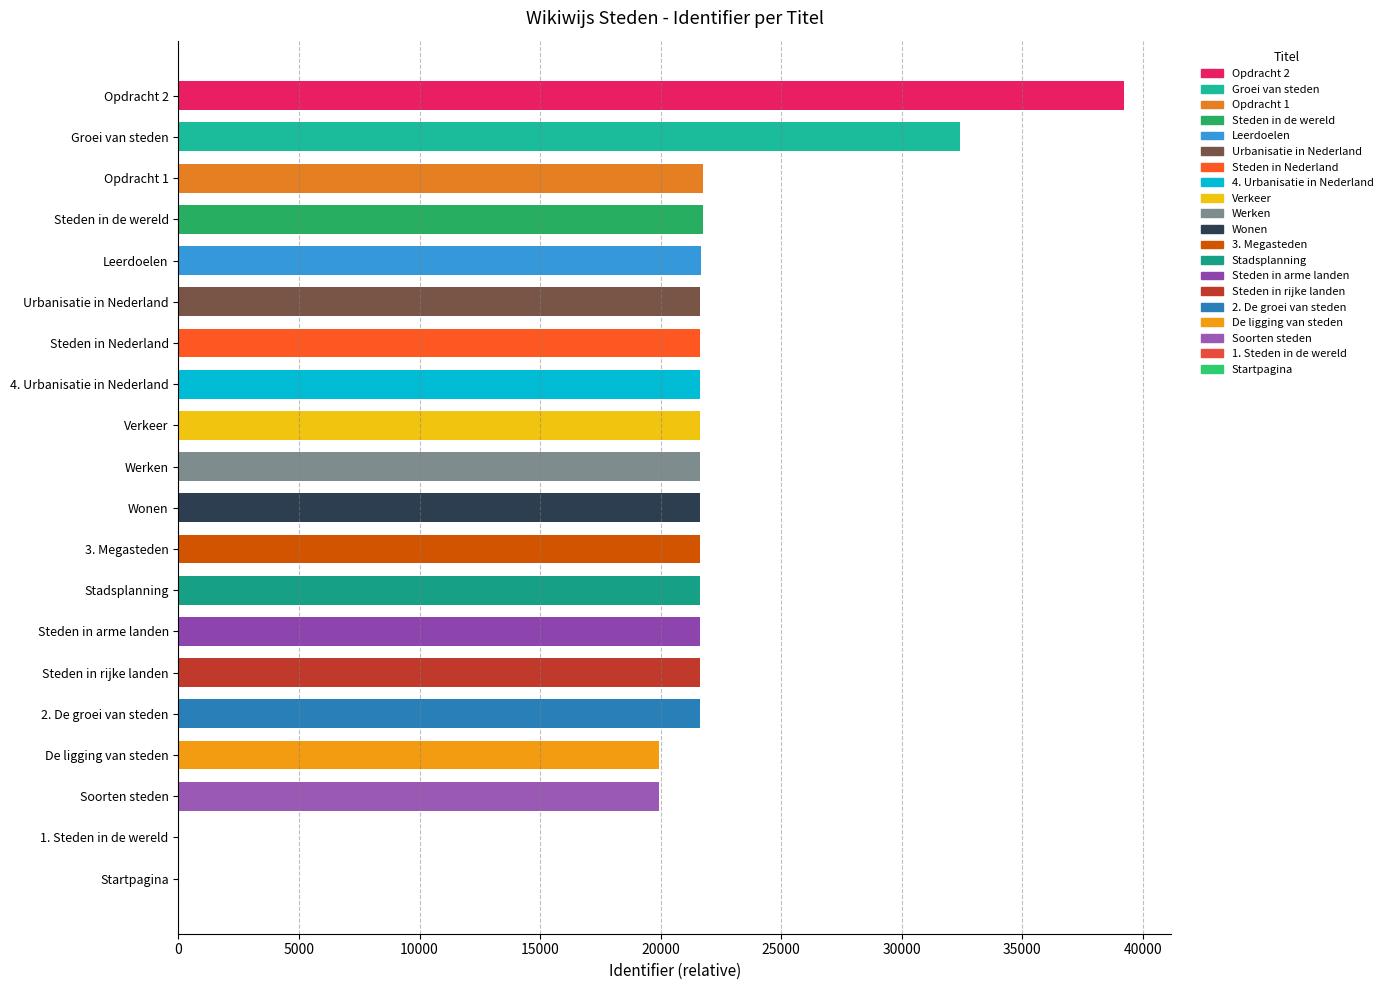

What is the greatest value displayed?

39207